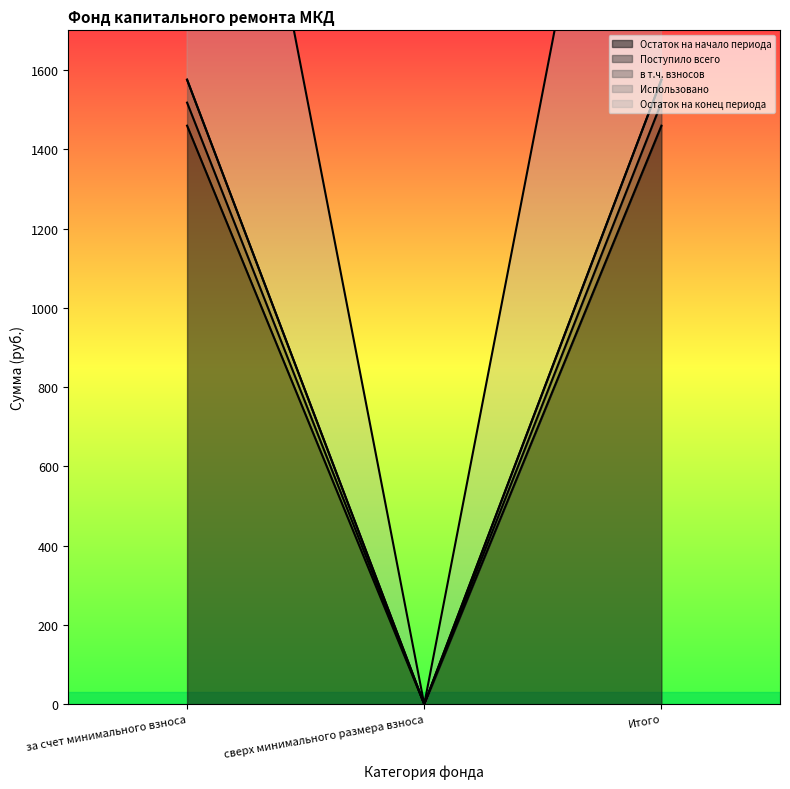

At which label does Остаток на начало периода first exceed 1575?

за счет минимального взноса